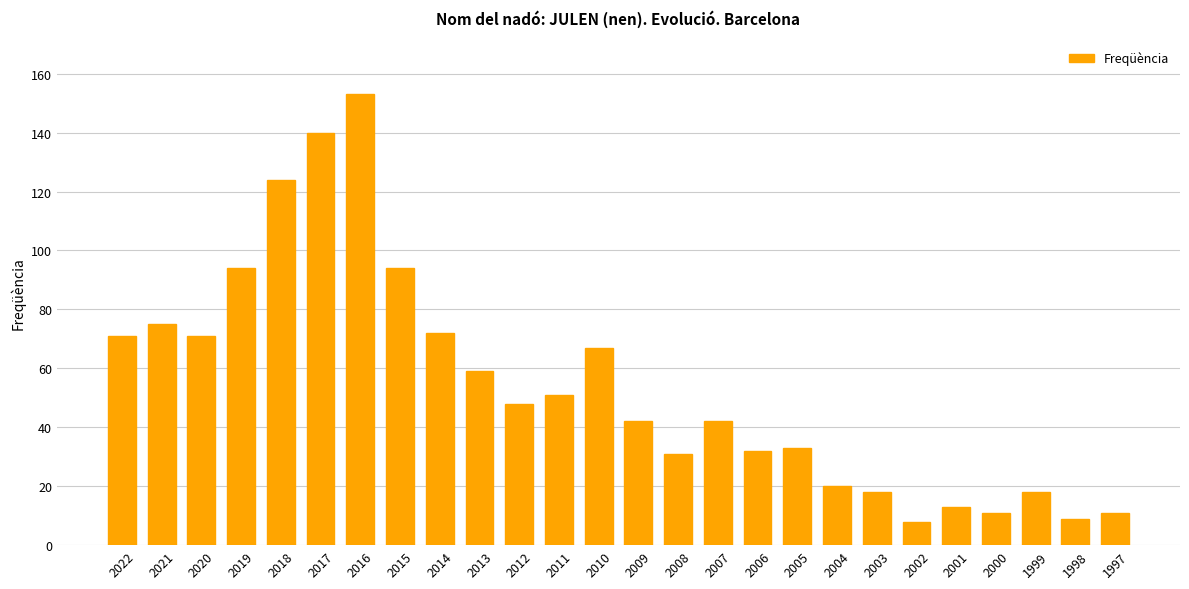

What is the smallest value displayed?

8